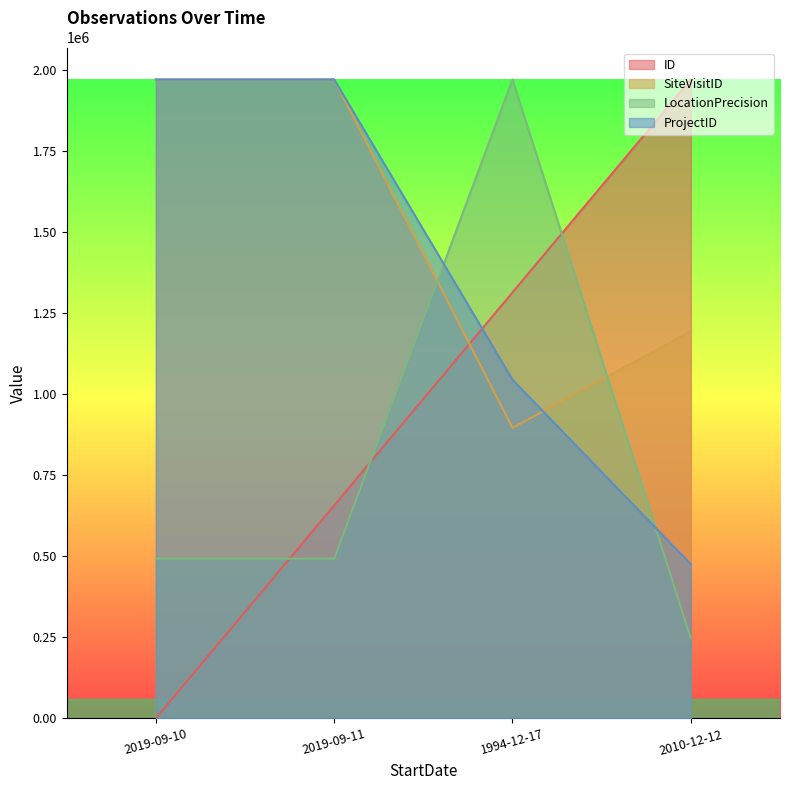

What is the total value across all series at 2019-09-10?

4434055.0